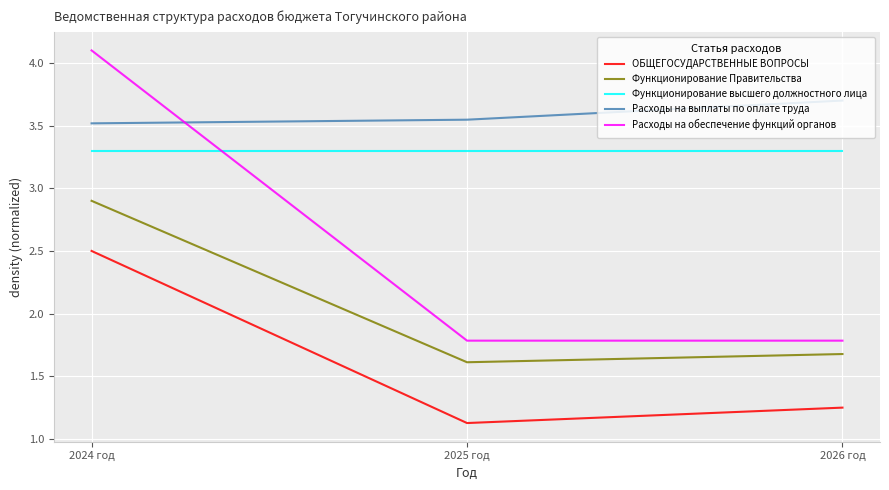

At which category is the sum across all series the highest?

2024 год